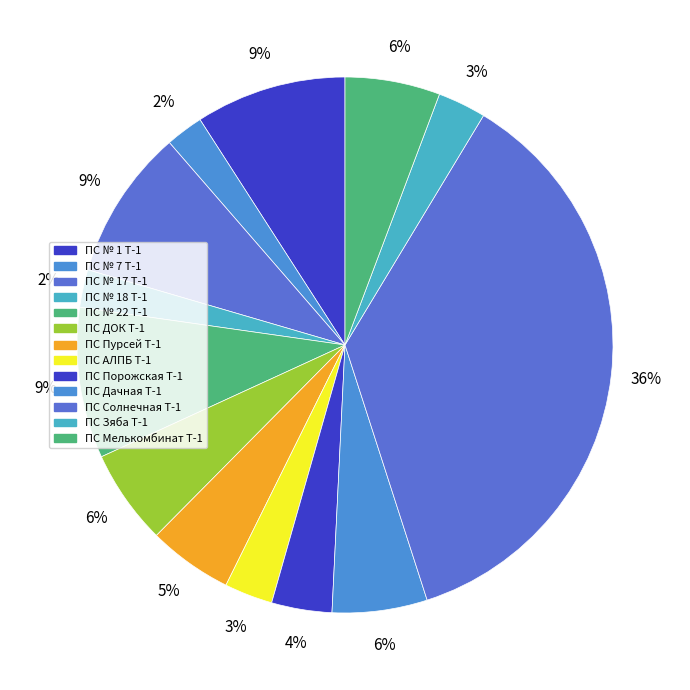

Is it true that ПС АЛПБ Т-1 is 1% of the pie?

False